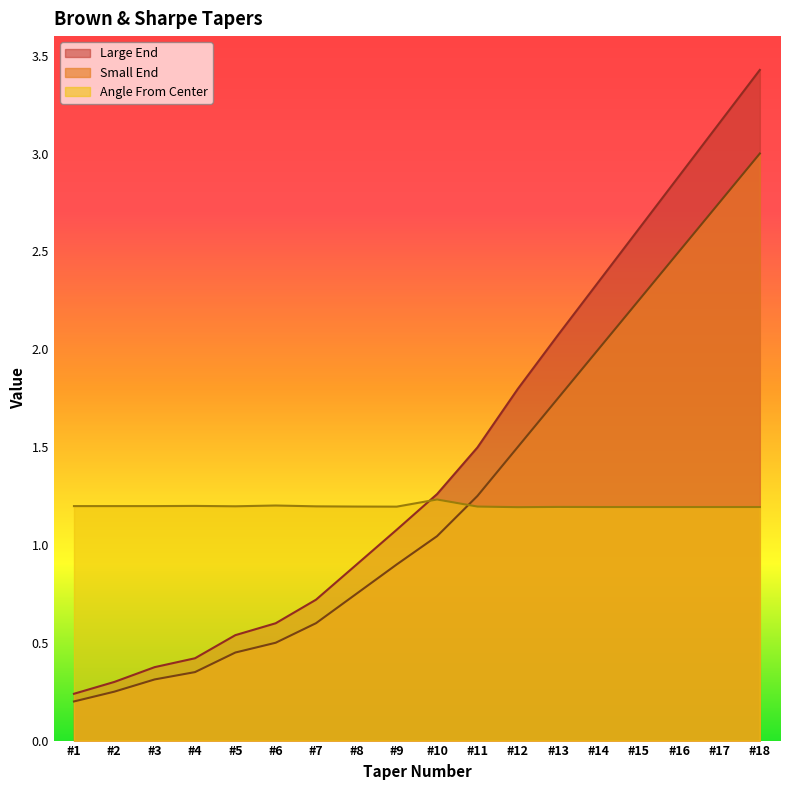

Which series ends up on top after the final intersection of Angle From Center and Large End?

Large End